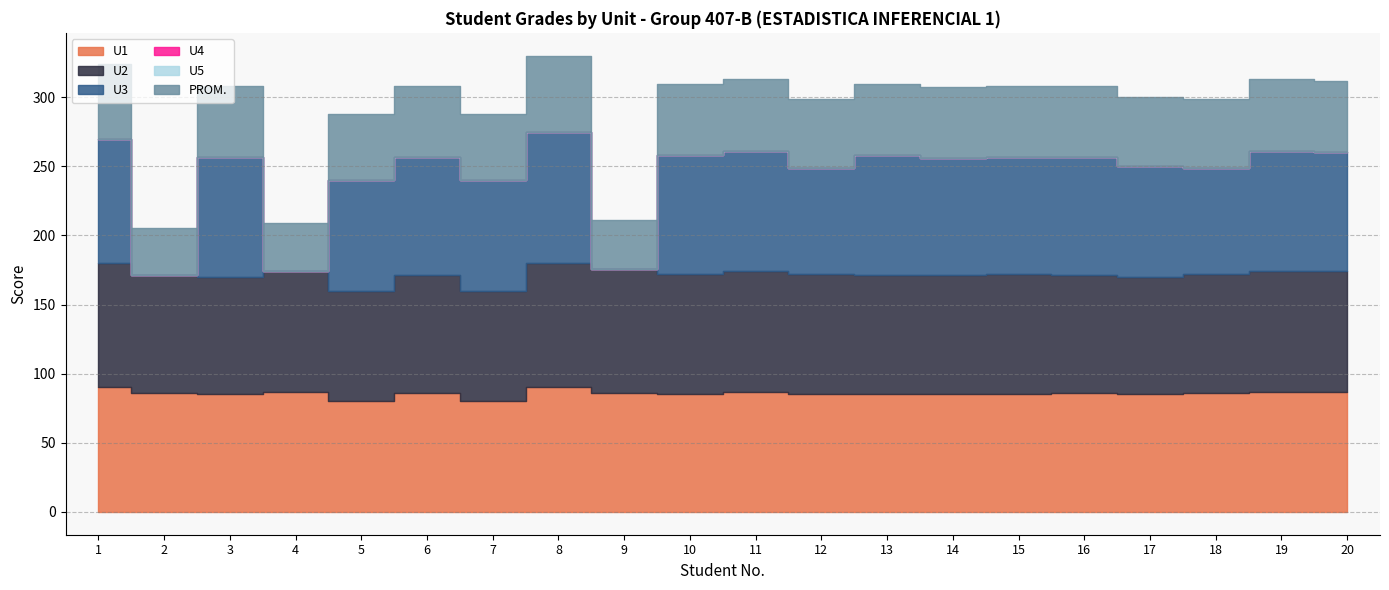

Read the U1 value at 2.

86.0